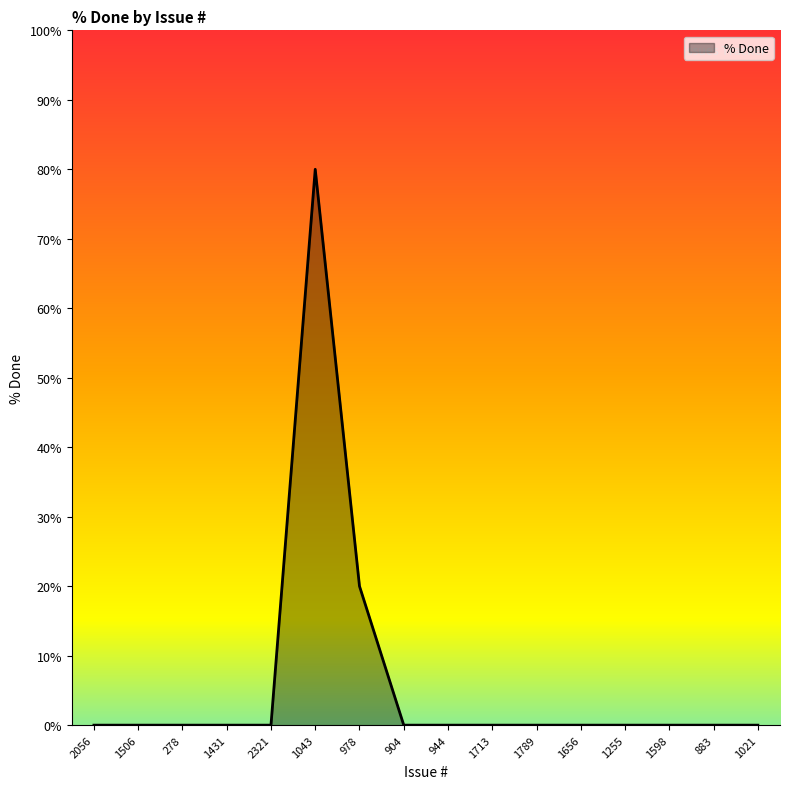

Count the number of categories in the chart.

16